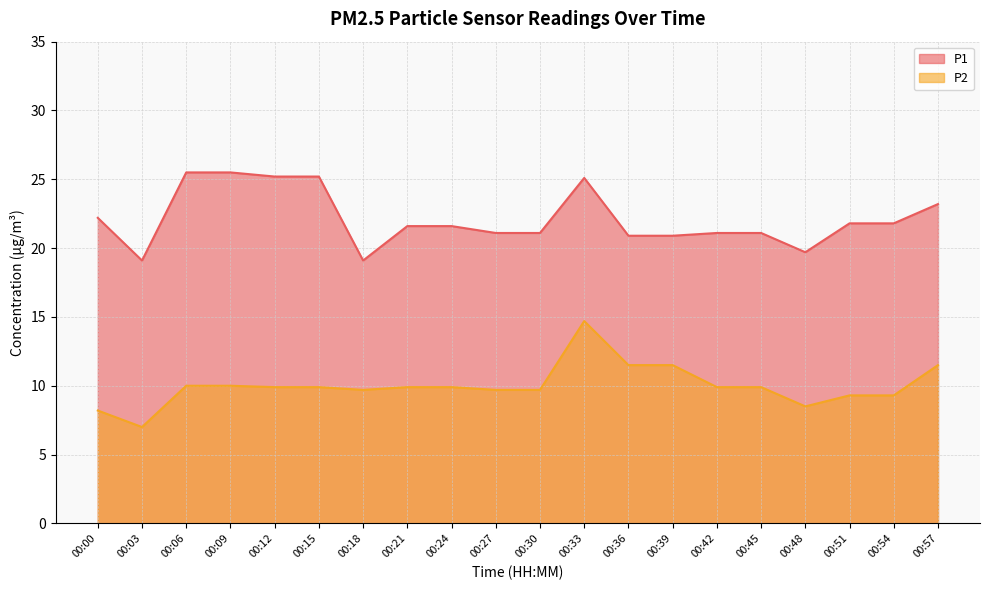

Rank the series by their maximum value, from lowest to highest.

P2, P1